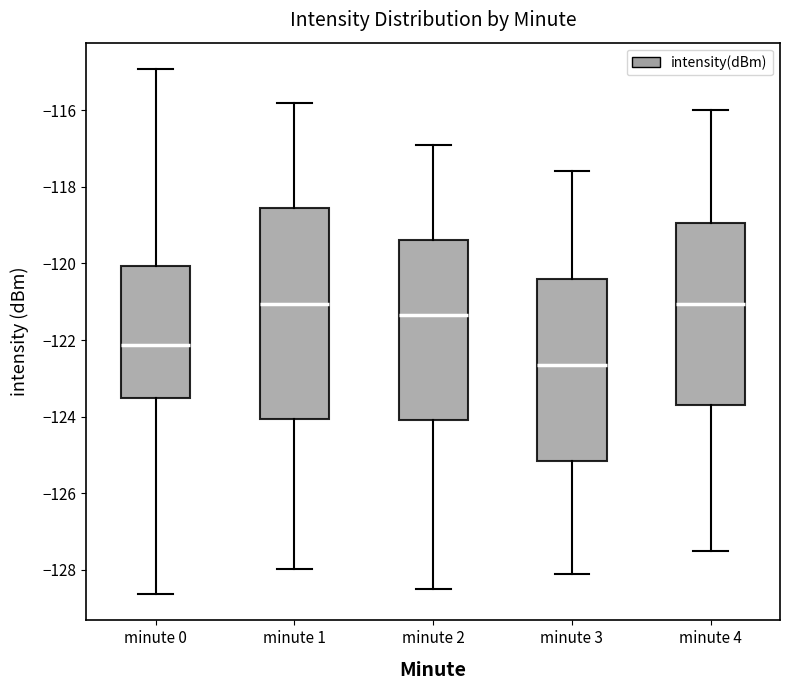

Where does the upper whisker of the box for minute 3 end on the y-axis? The values are not printed on the chart, so give them approximately, as read against the axis.

-117.6